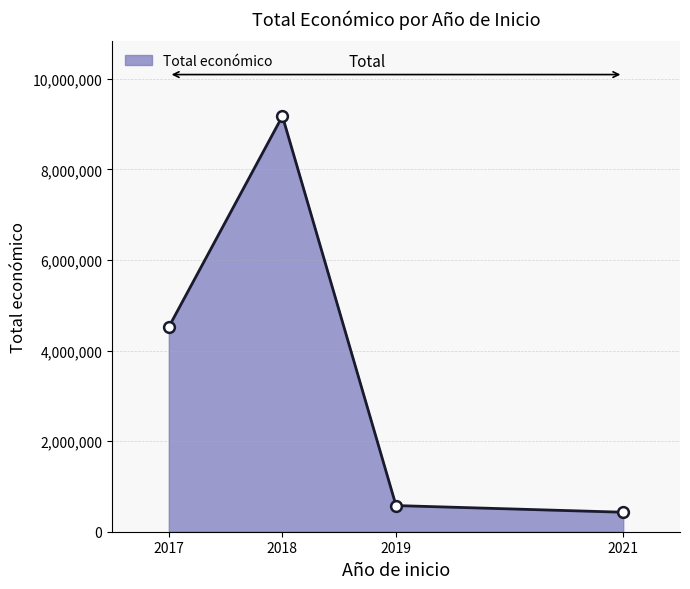

Which has a higher value, 2018 or 2018?

2018